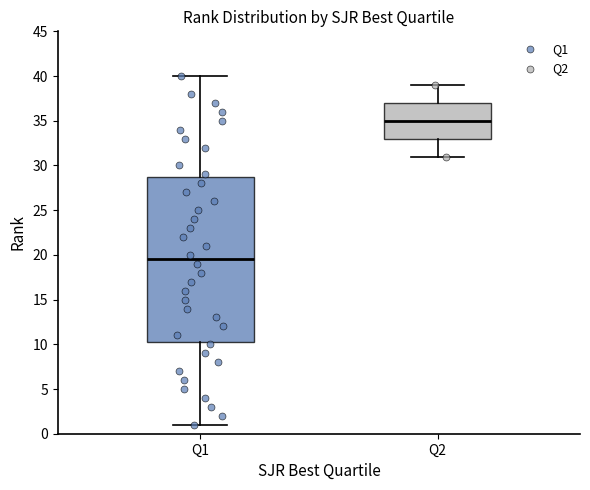

Which box is the tallest, from its lower edge to its upper edge?

Q1